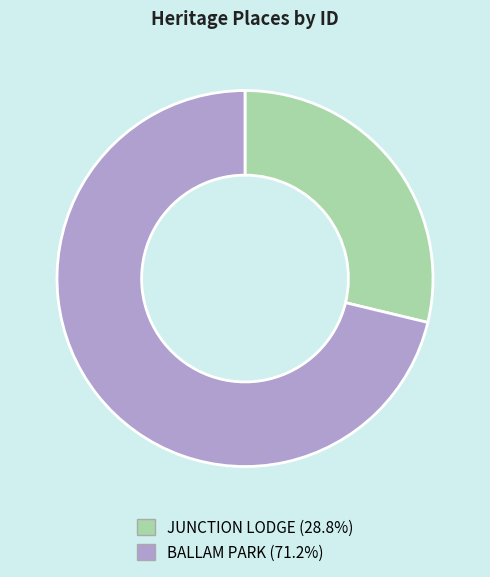

Is the sum of BALLAM PARK and JUNCTION LODGE greater than half?

Yes